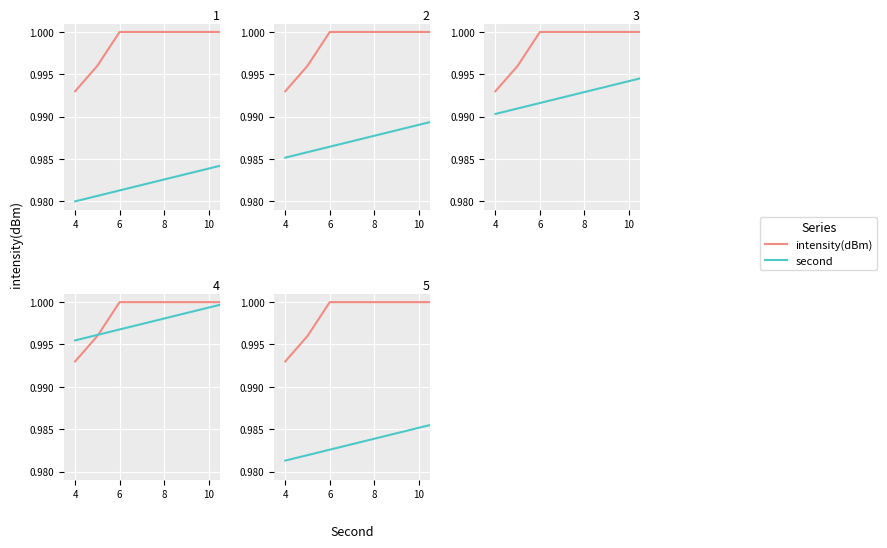

At which label does second reach its minimum?

4